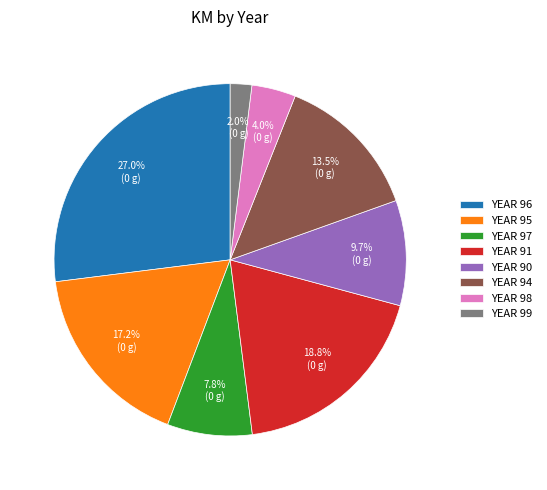

How many slices are in this pie chart?

8